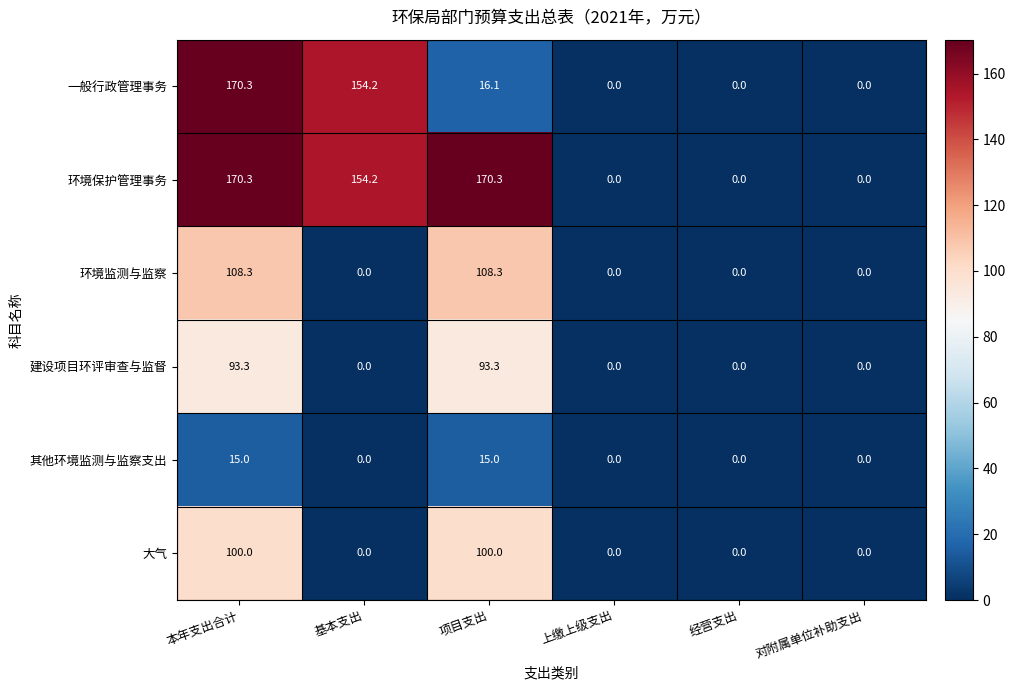

True or false: 其他环境监测与监察支出 has a value of 15.0 at 项目支出.

True